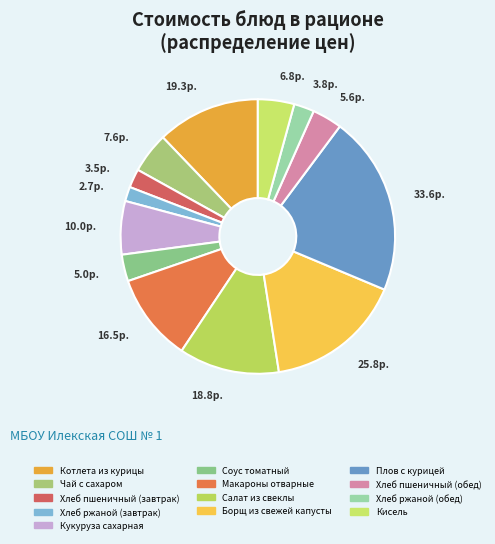

Which category has the smallest portion of the pie?

Хлеб ржаной (завтрак)